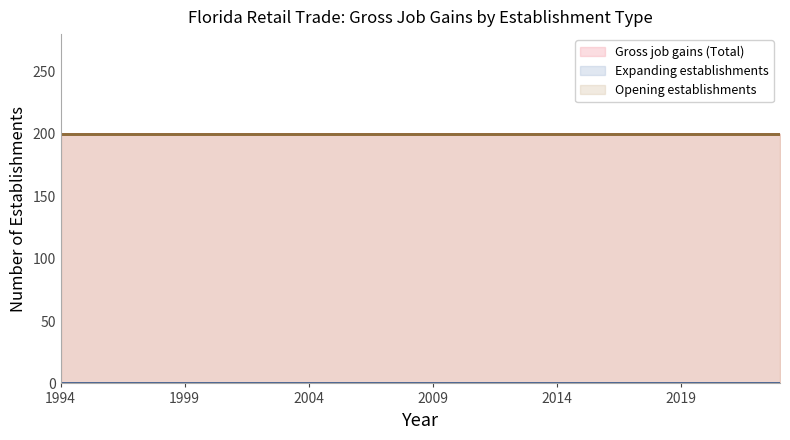

Read the Opening establishments value at 2010.

200